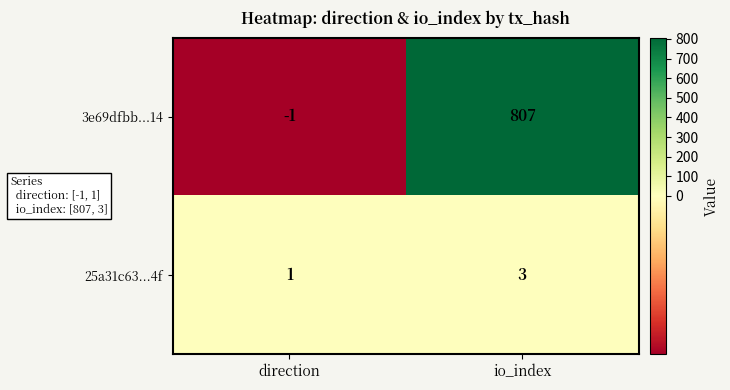

Which series has the largest range (max minus min)?

3e69dfbb...14